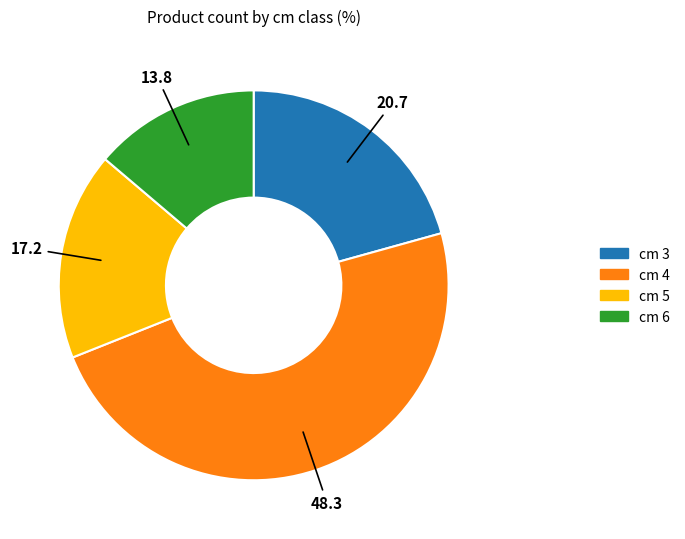

How many segments does this pie chart have?

4